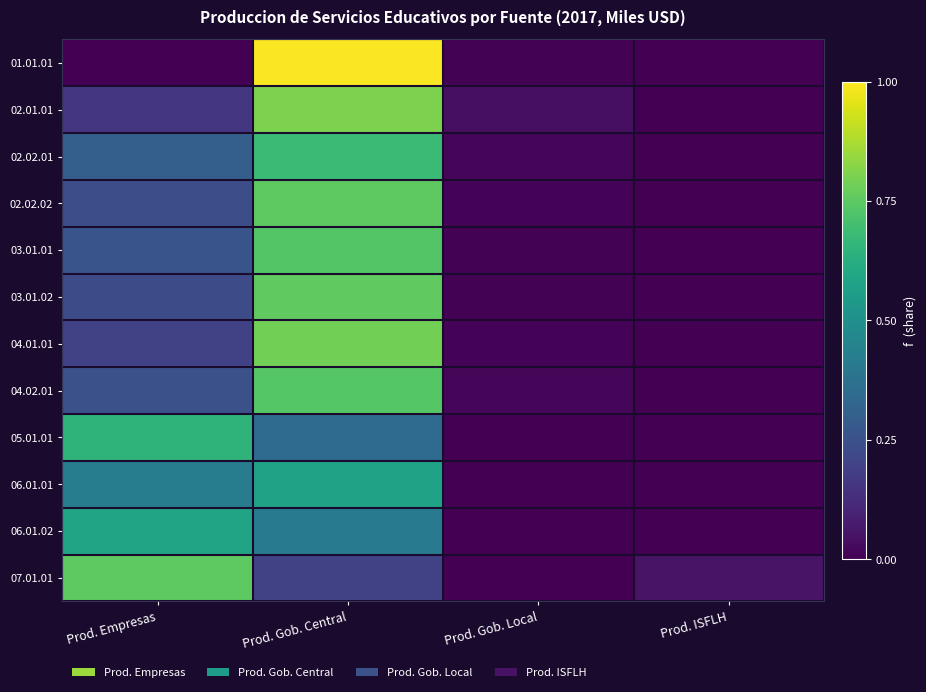

Which series changed the most between Prod. Empresas and Prod. Gob. Central?

01.01.01